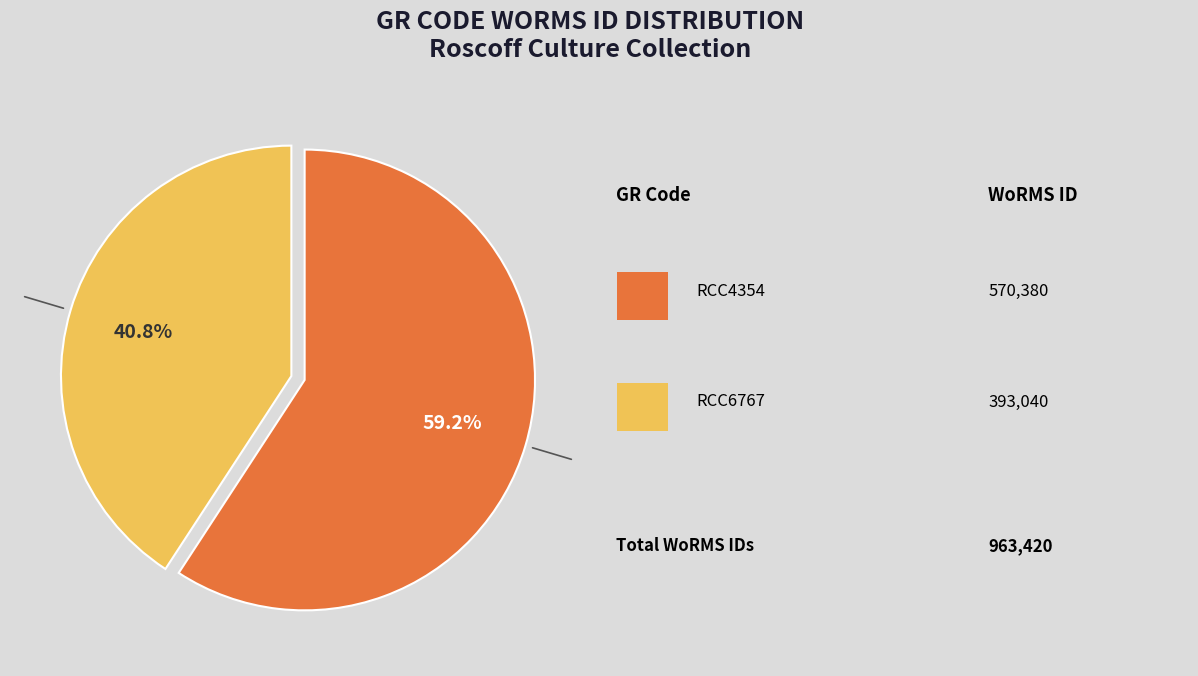

How many slices are in this pie chart?

2